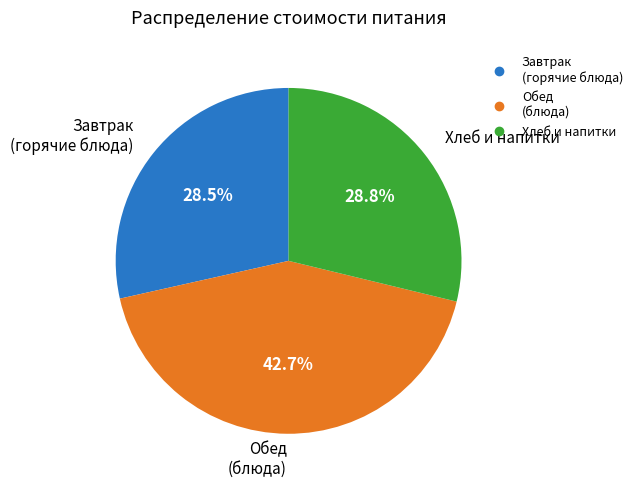

Is there any slice that represents more than half of the pie?

No